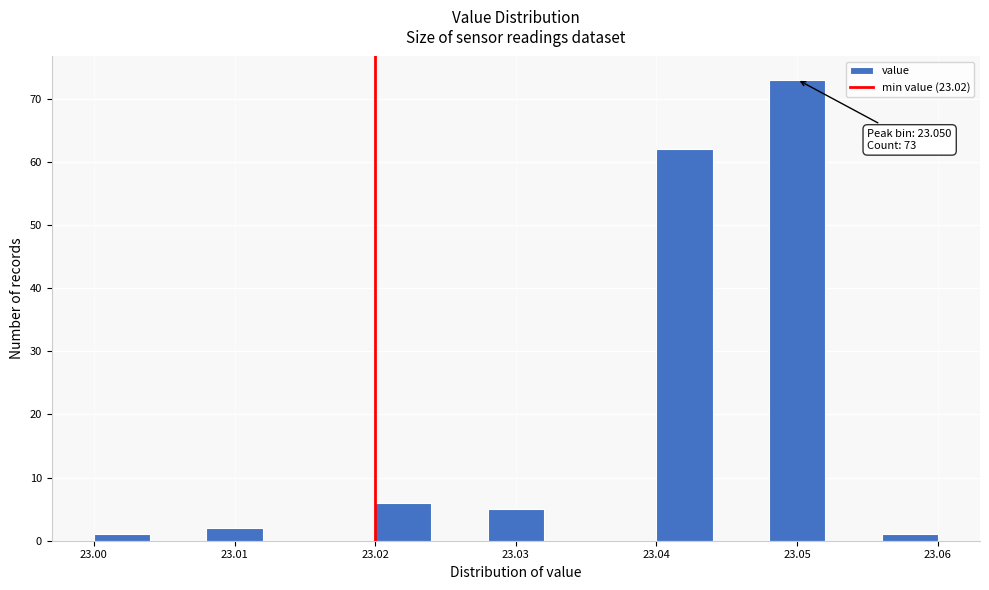

Over which range of the x-axis is the bar tallest?

23.048 to 23.052